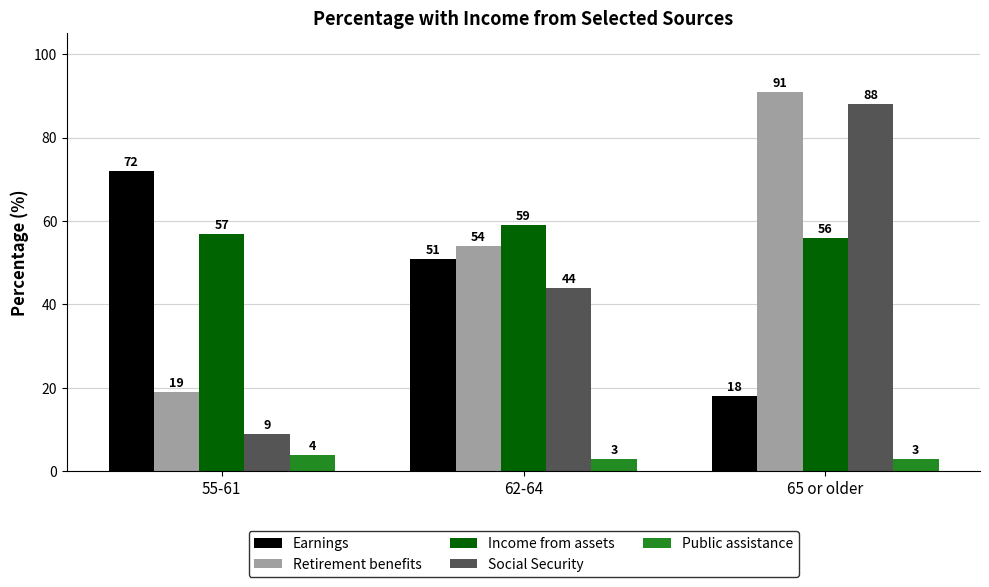

List the labels in order of Earnings value, smallest first.

65 or older, 62-64, 55-61